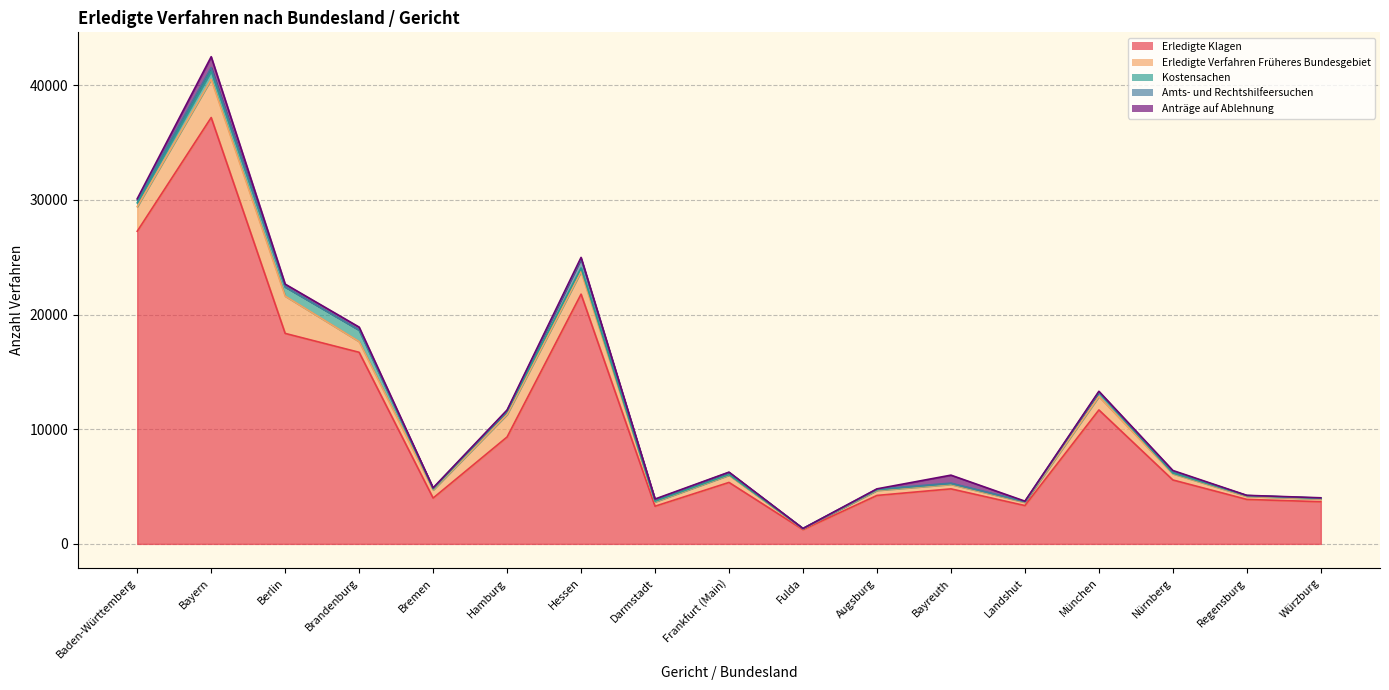

Which series has the largest total across all categories?

Erledigte Klagen